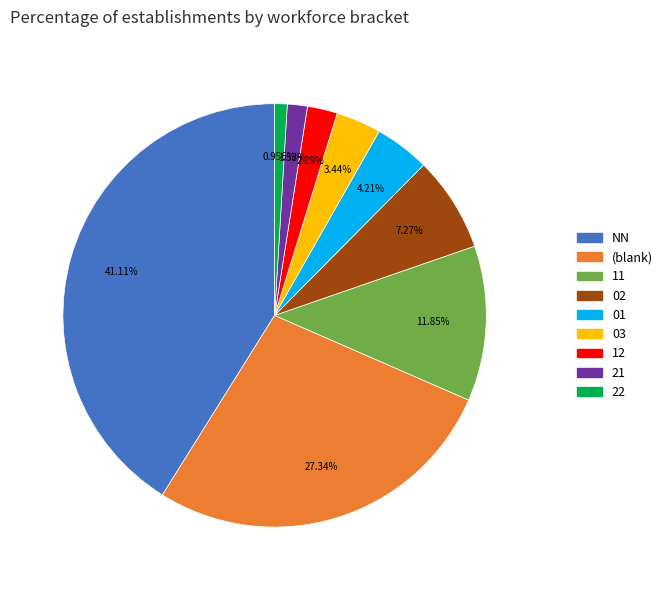

Count the number of slices in the pie.

9